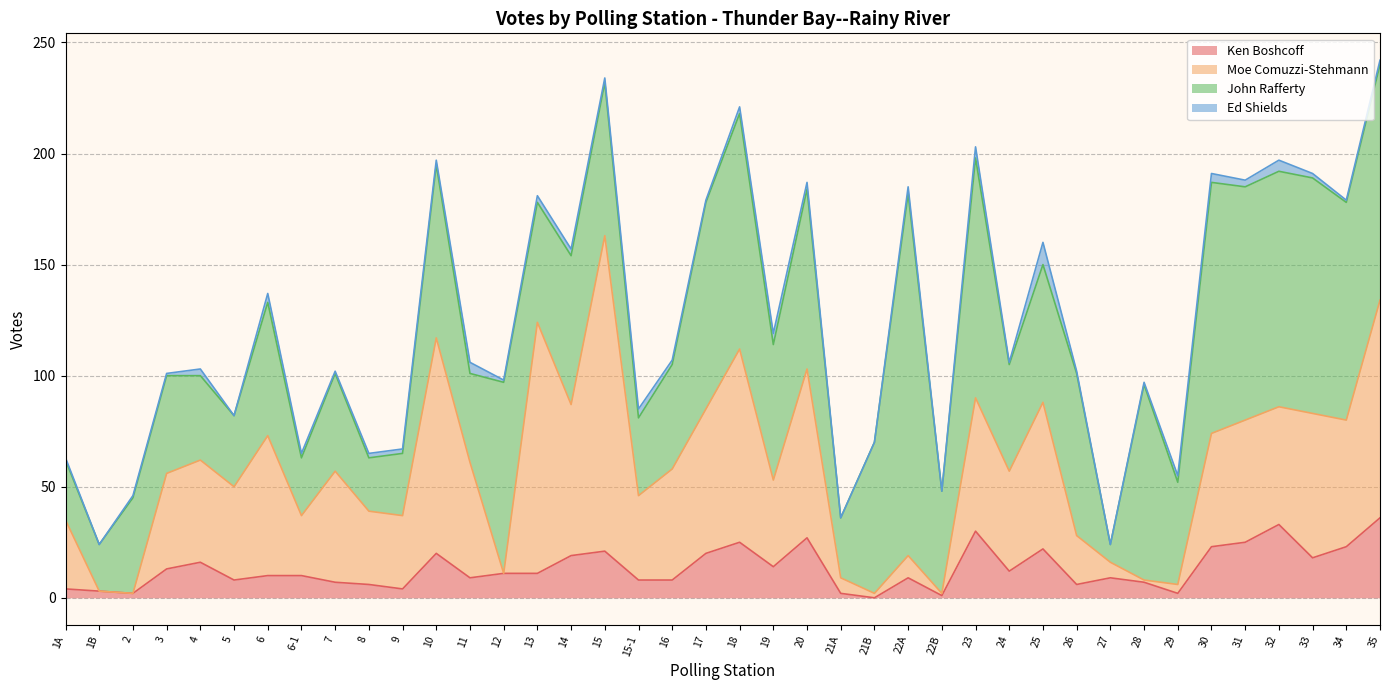

Which category has the highest value in the Moe Comuzzi-Stehmann series?

15